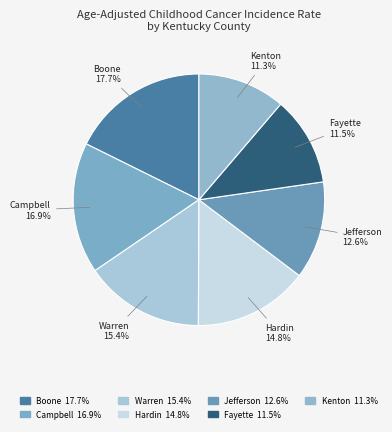

Count the number of slices in the pie.

7